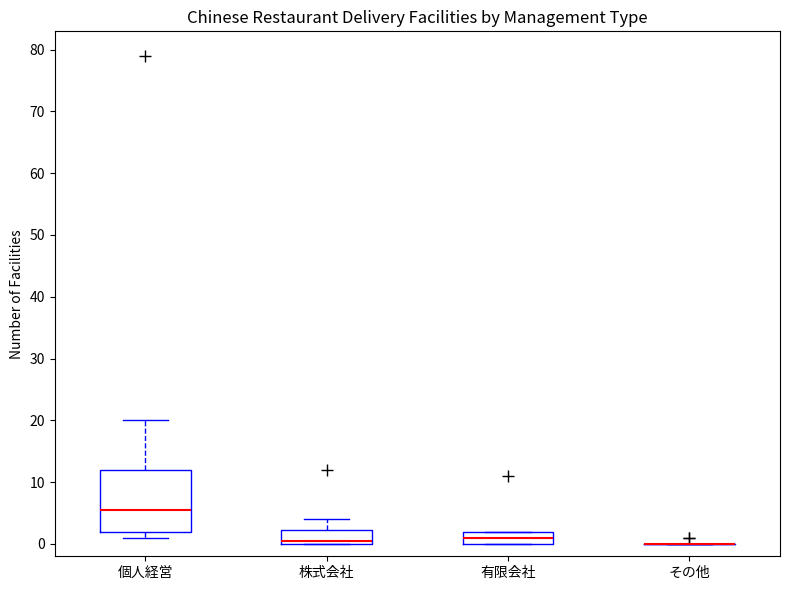

Reading left to right, read every box against the y-axis: the position of its median line, the range the box covers, and the ends of its whiskers. The values are not printed on the chart, so give them approximately, as read against the axis.

個人経営: median 6, box 2 to 12, whiskers 1 to 20
株式会社: median 1, box 0 to 2, whiskers 0 to 4
有限会社: median 1, box 0 to 2, whiskers 0 to 2
その他: box collapsed to a line at 0, whiskers 0 to 0